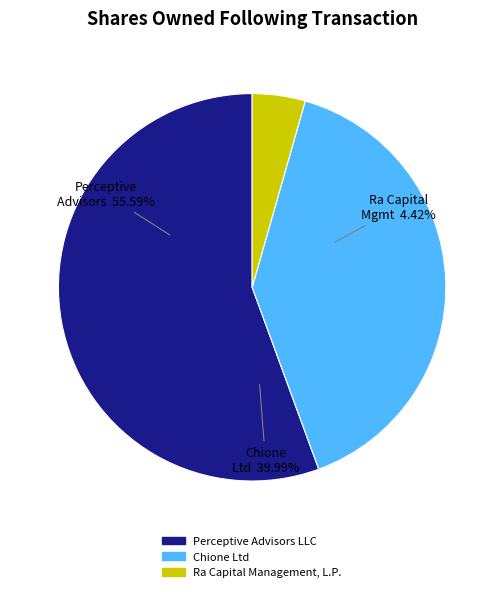

Do Perceptive Advisors LLC and Ra Capital Management, L.P. together represent more than half of the pie?

Yes